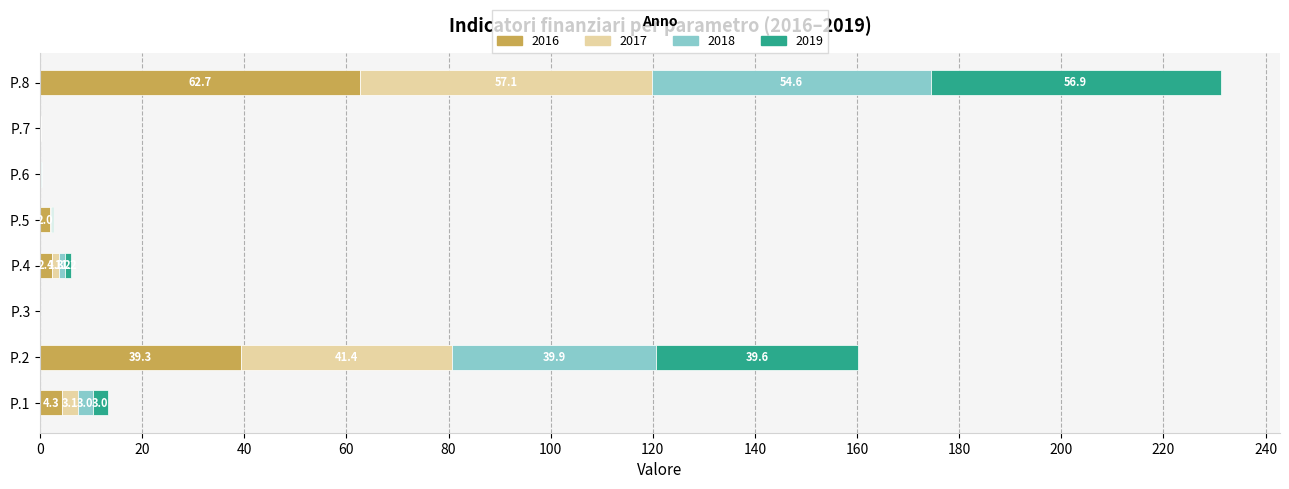

At which label is 2016 closest to 31?

P.2